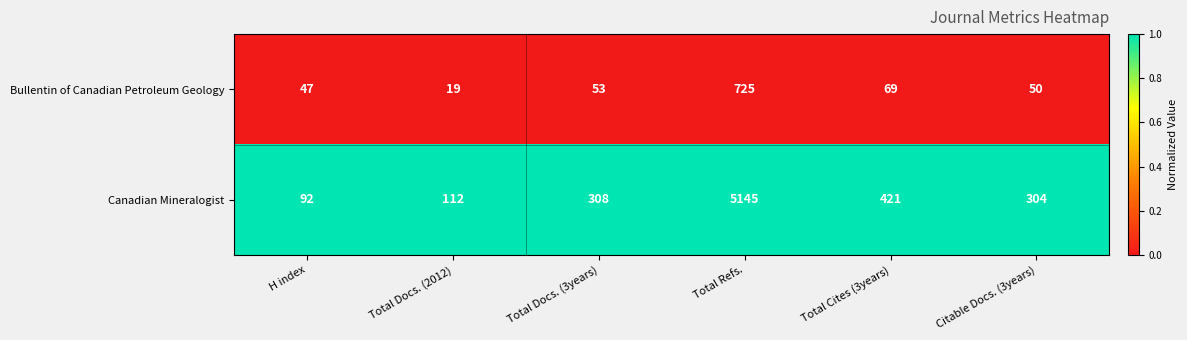

At which category is the sum across all series the highest?

Total Refs.